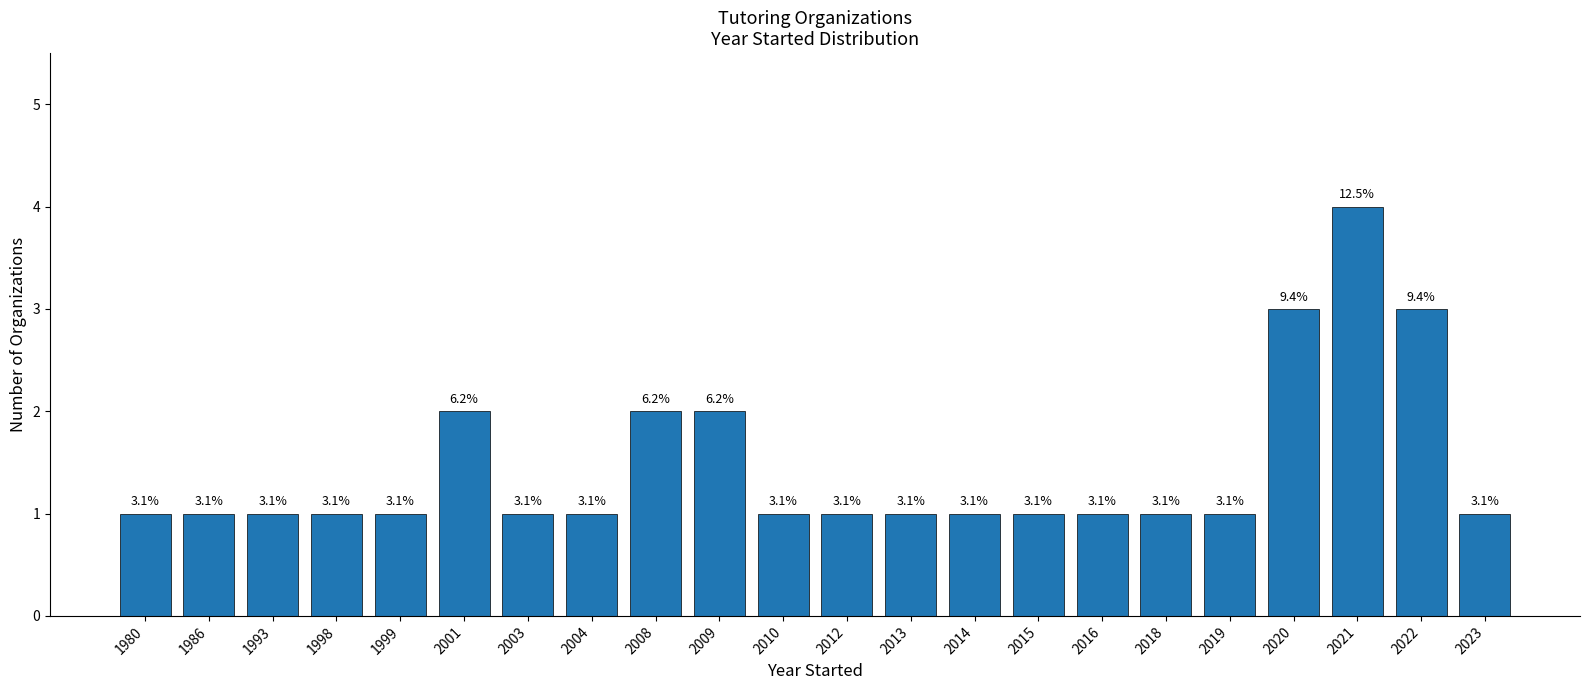

Between 2010 and 1999, which is larger?

2010